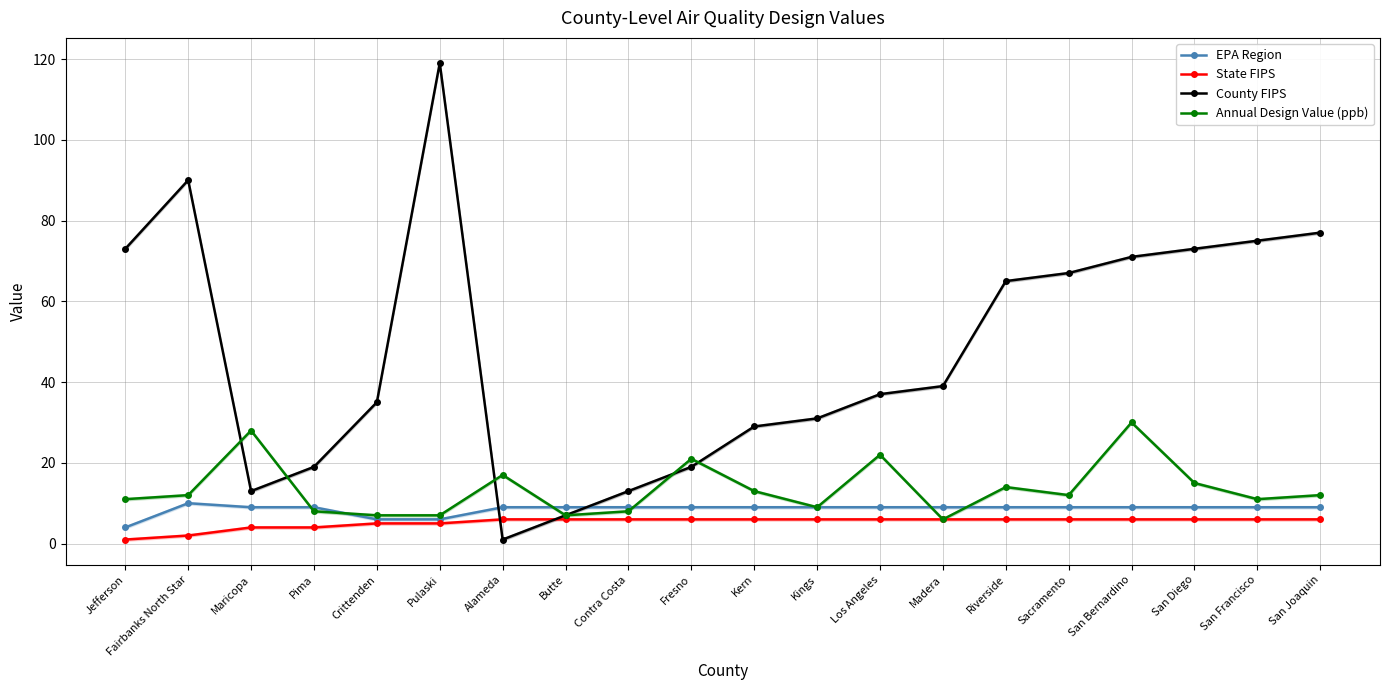

At which category does the chart reach its minimum across all series?

Jefferson